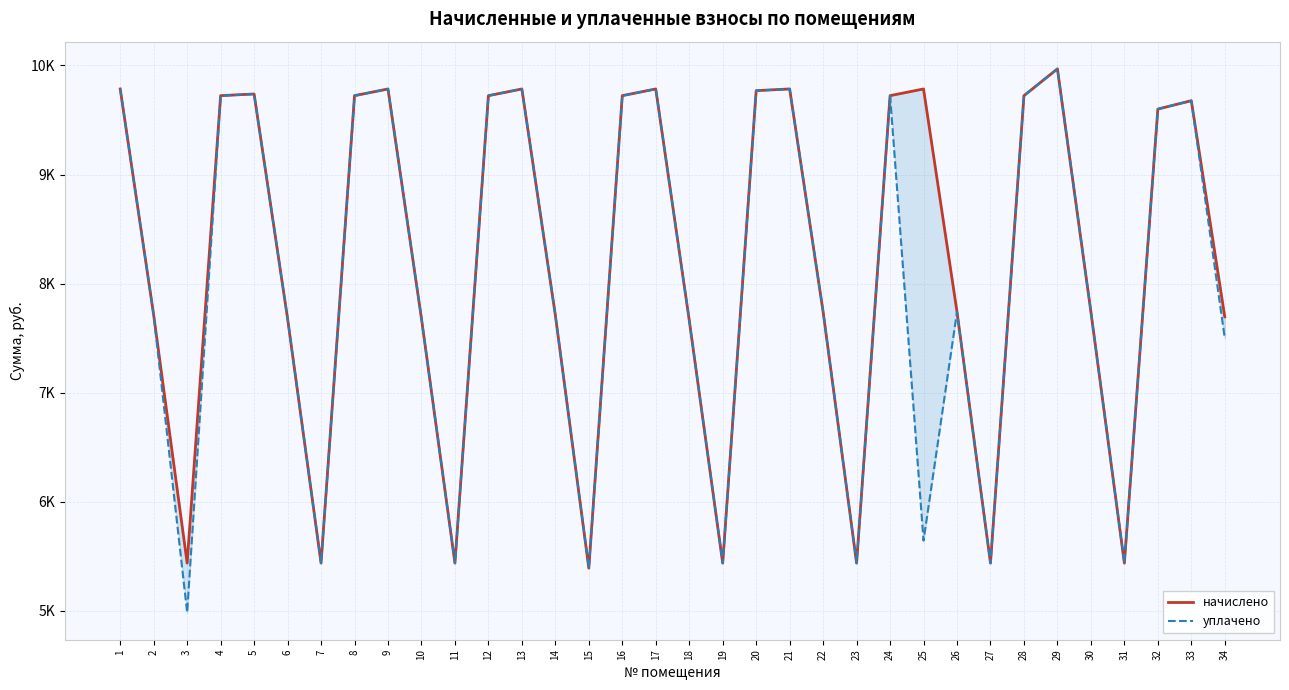

Where is начислено nearest to the value 7680?

6